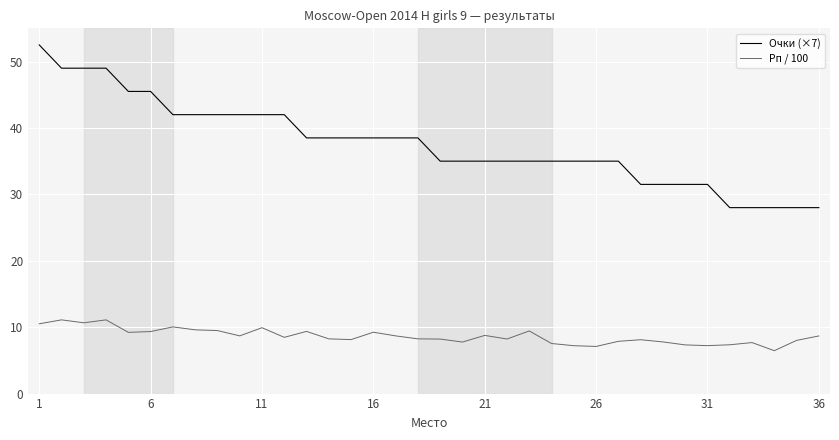

What is the greatest value displayed?

52.5